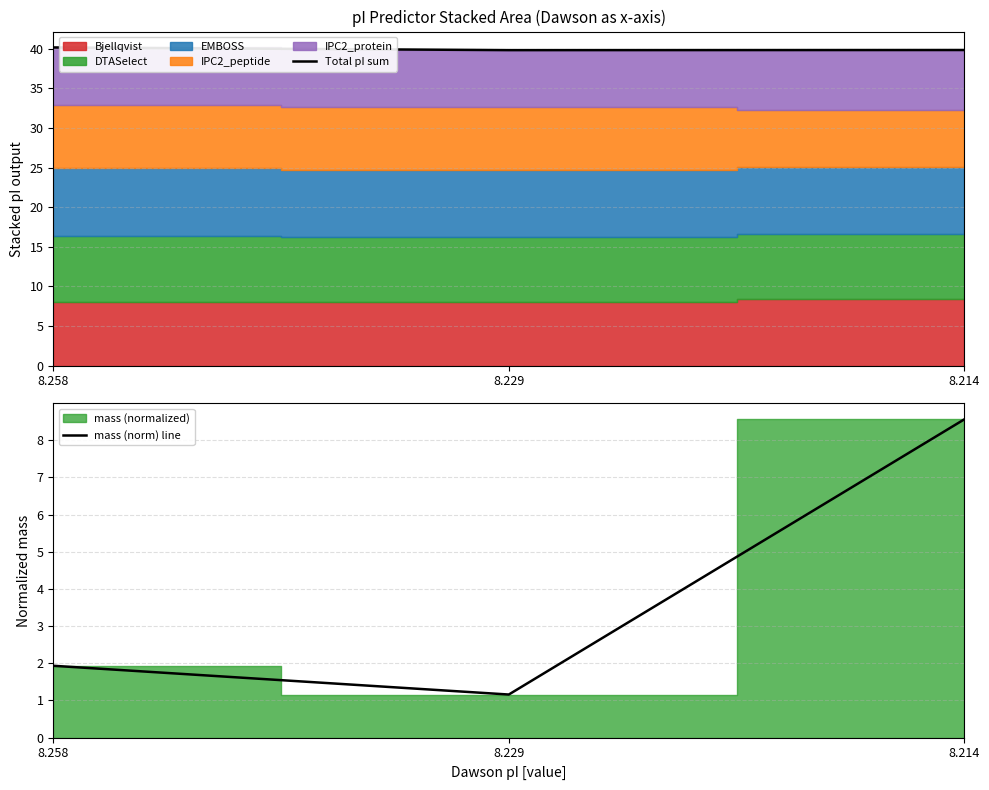

List the series in order of their overall mean, highest first.

Total pI sum, mass (norm) line